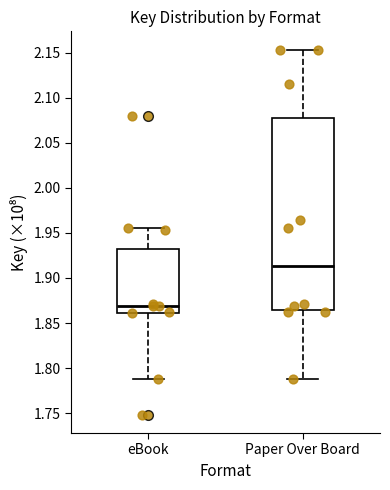

Which box is the tallest, from its lower edge to its upper edge?

Paper Over Board